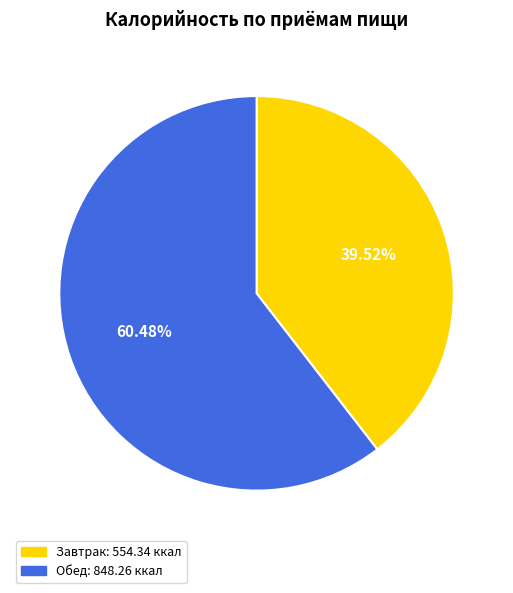

Is there any slice that represents more than half of the pie?

Yes